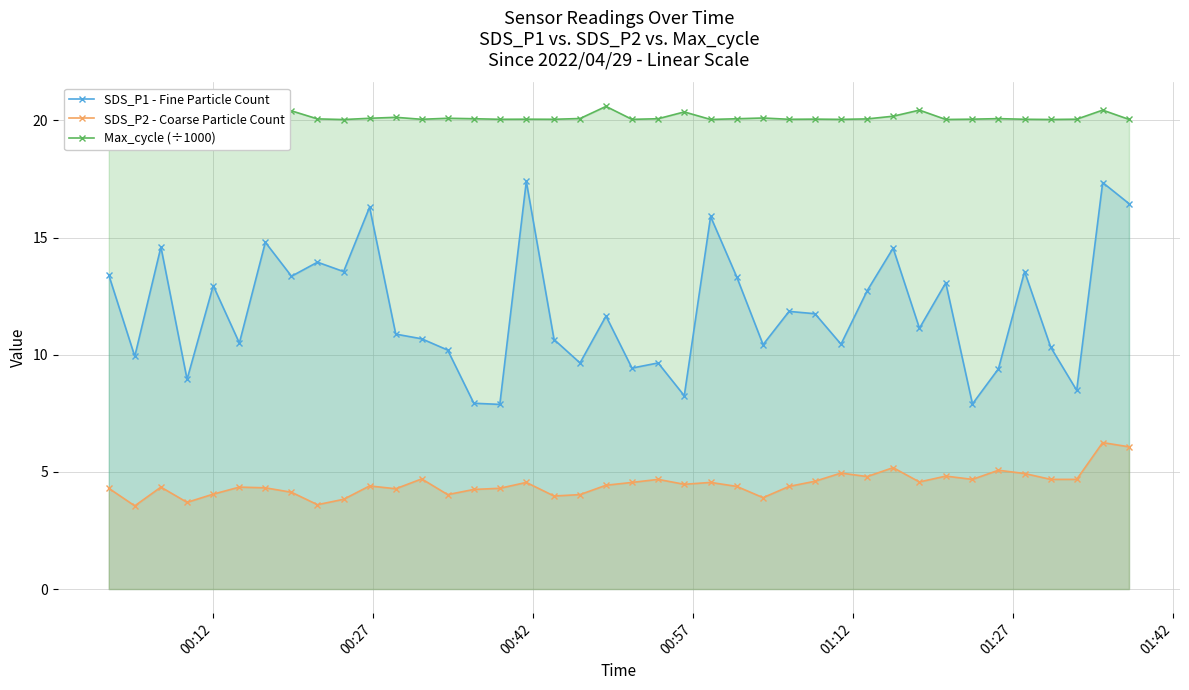

At how many categories does at least one series exceed 9?

40